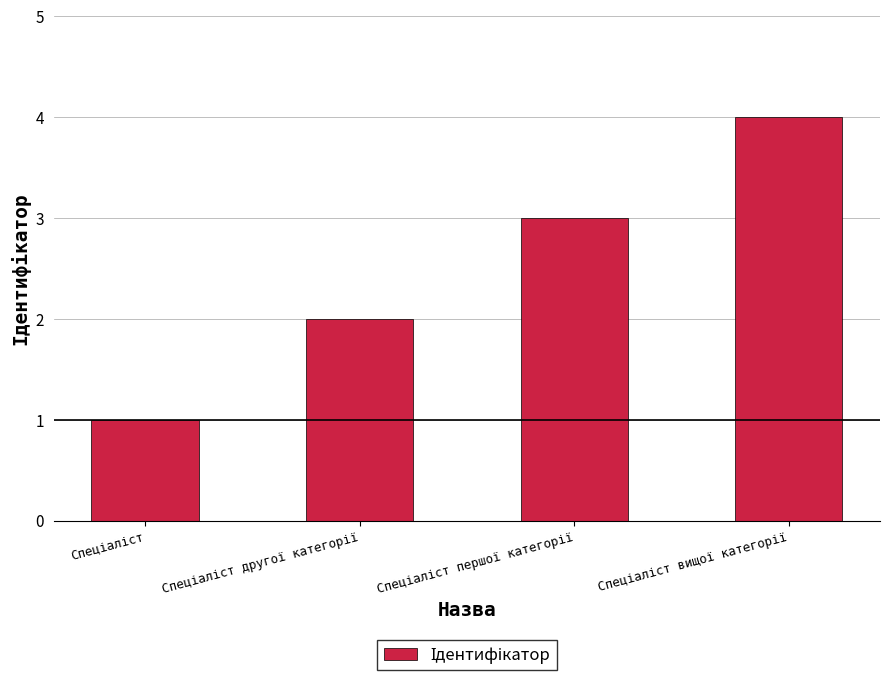

What is the maximum value shown in the chart?

4